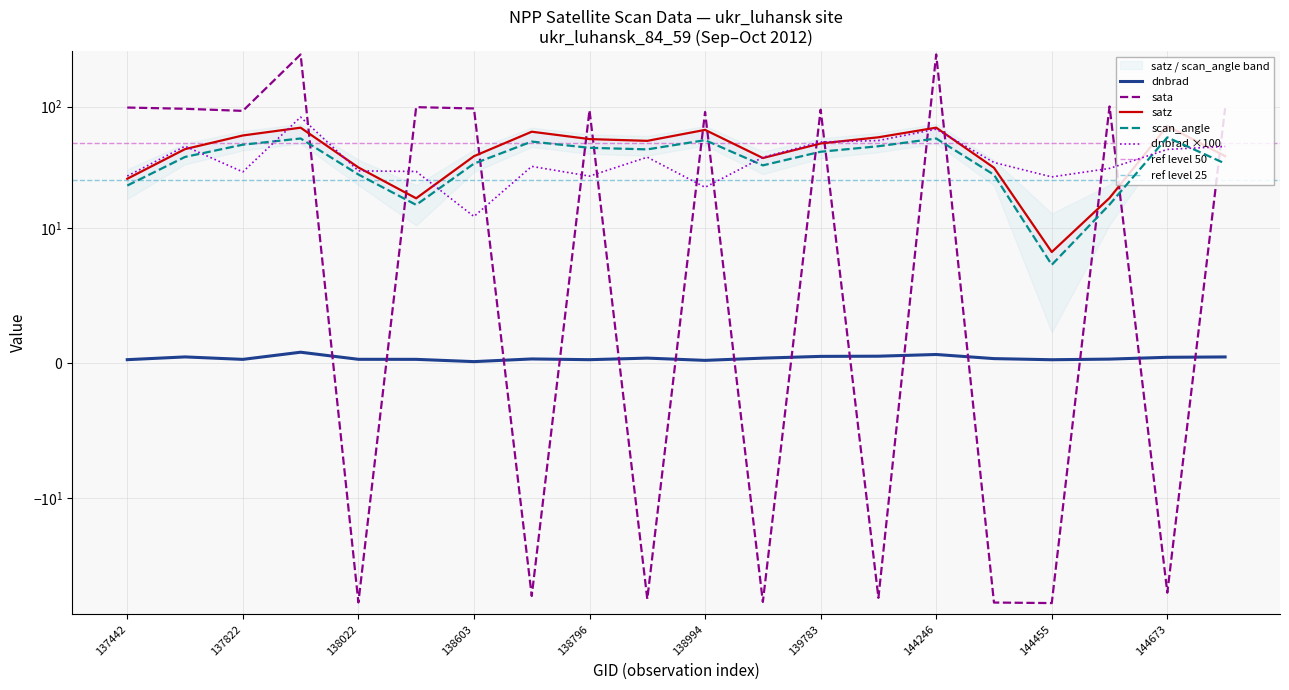

The scan_angle series shows 14.4 at 138809. True or false?

False